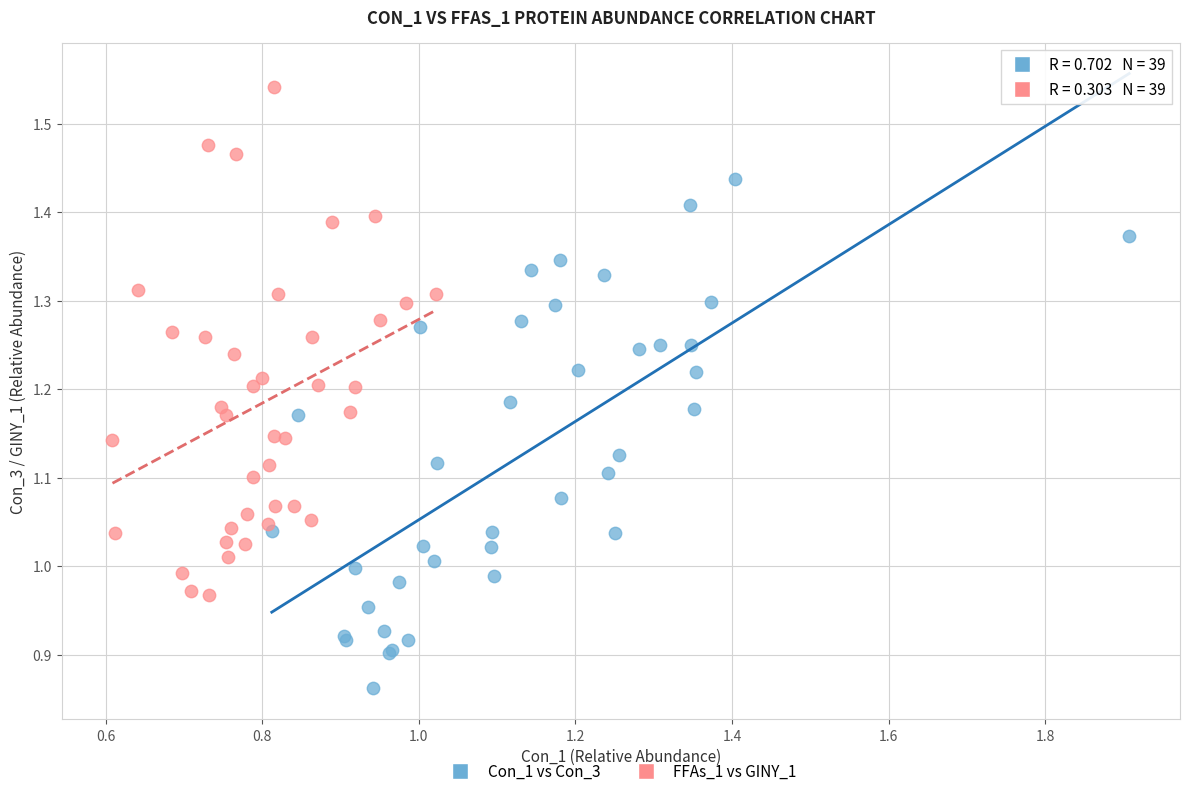

Which series reaches the maximum Y coordinate?

FFAs_1 vs GINY_1